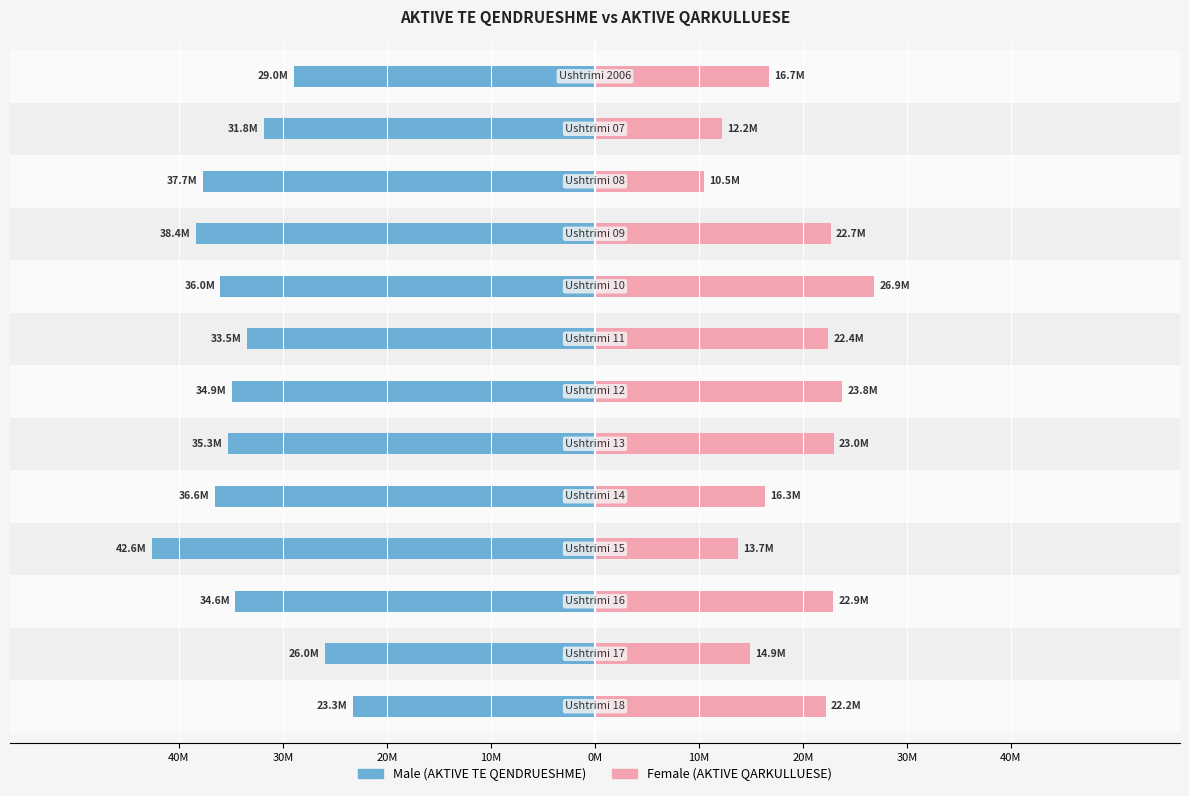

How many values in the Male (AKTIVE TE QENDRUESHME) series exceed -34892661?

6